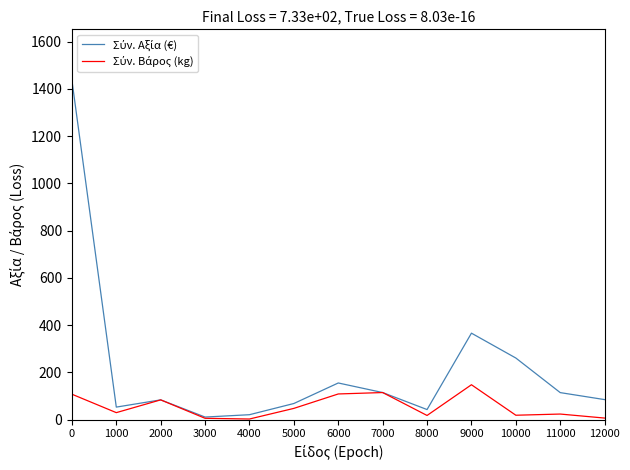

What is the spread (max minus min) of values at 0?

1328.4